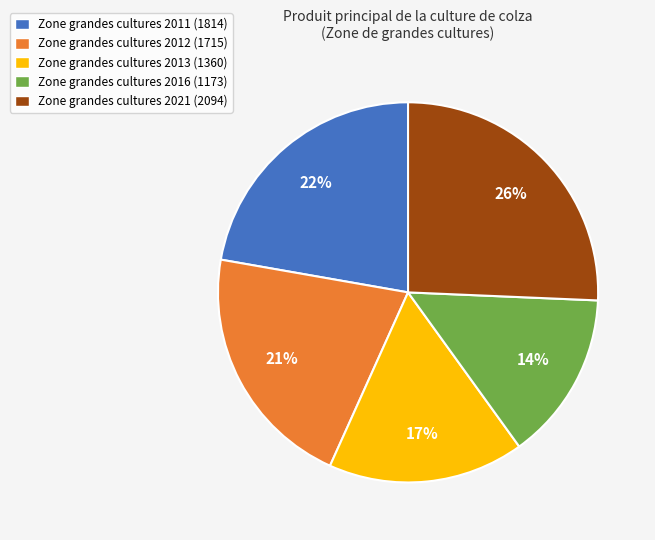

Approximately how many times larger is the value at Zone grandes cultures 2021 (2094) compared to Zone grandes cultures 2012 (1715)?

1.2